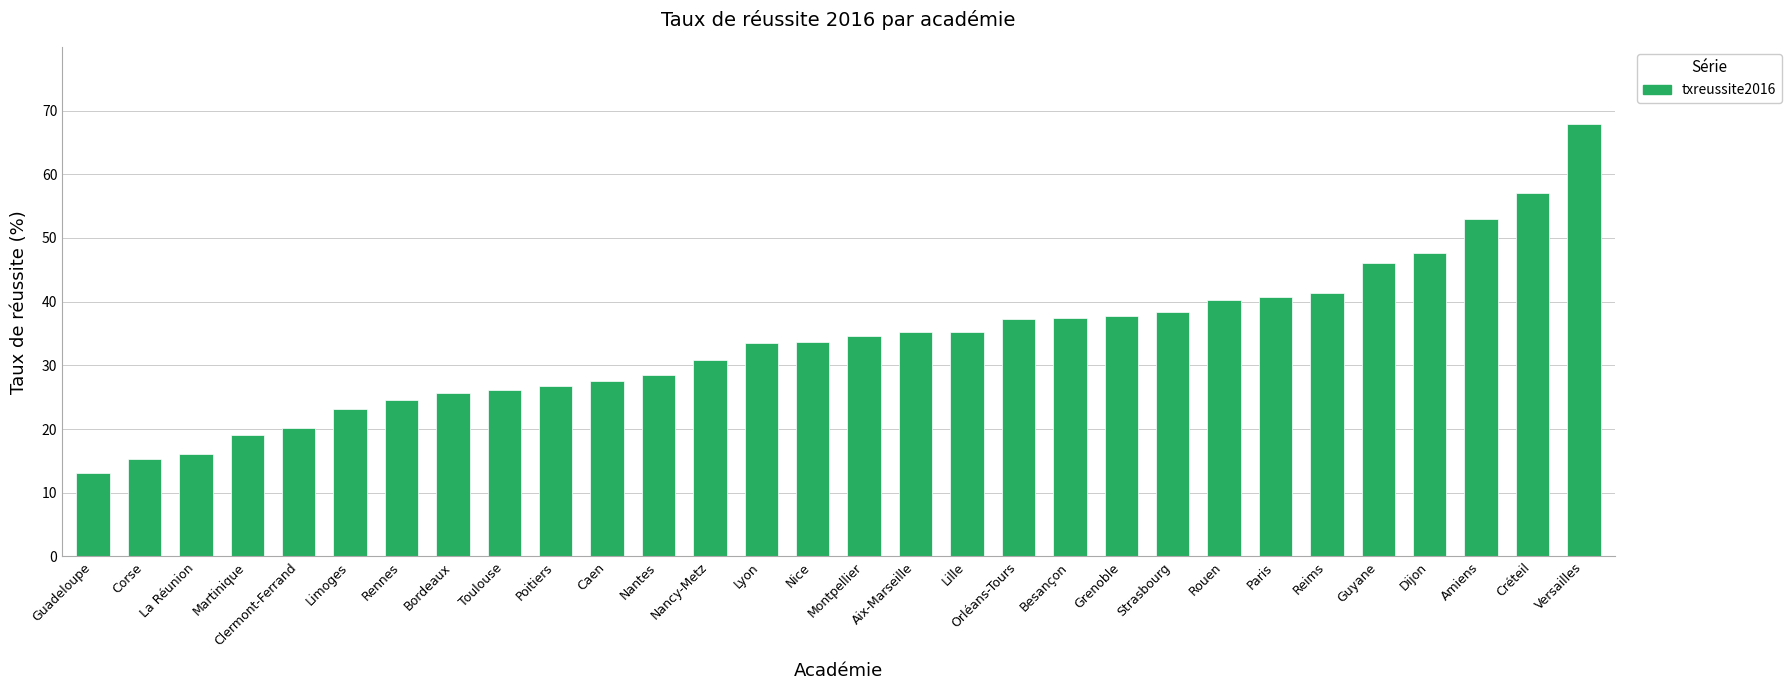

What is the ratio of the value at Martinique to the value at La Réunion?

1.2